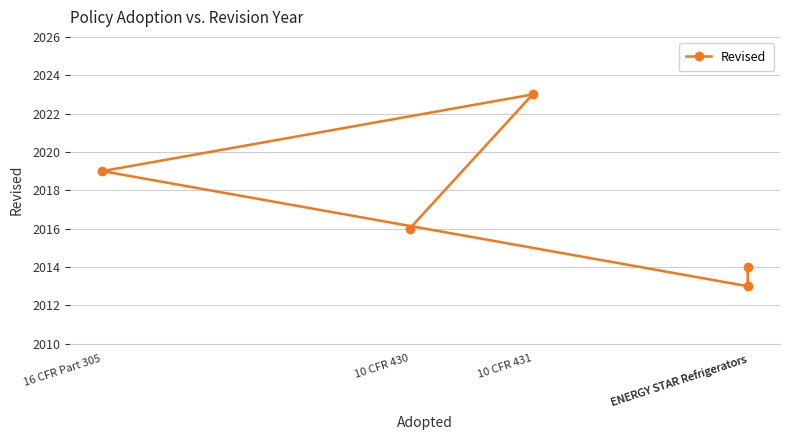

Where is the first local minimum?

ENERGY STAR Refrigerators